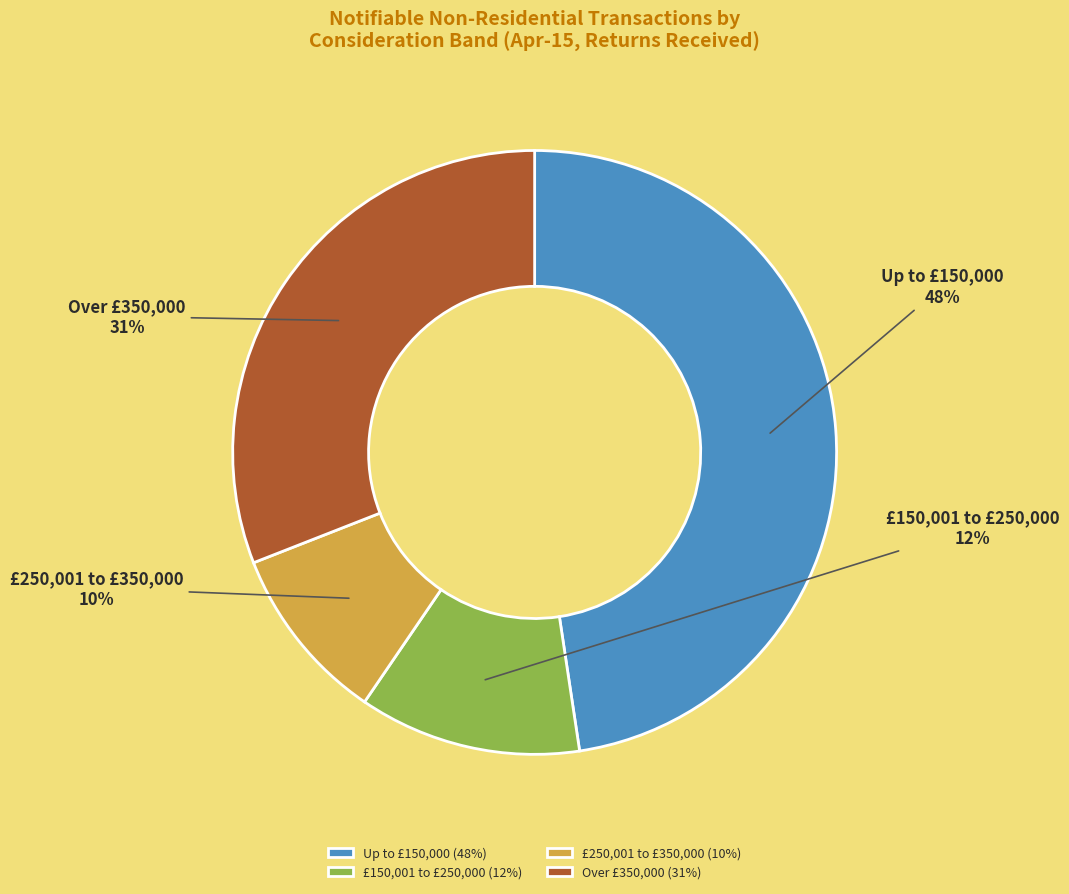

Which has a higher value, Up to £150,000 or Over £350,000?

Up to £150,000